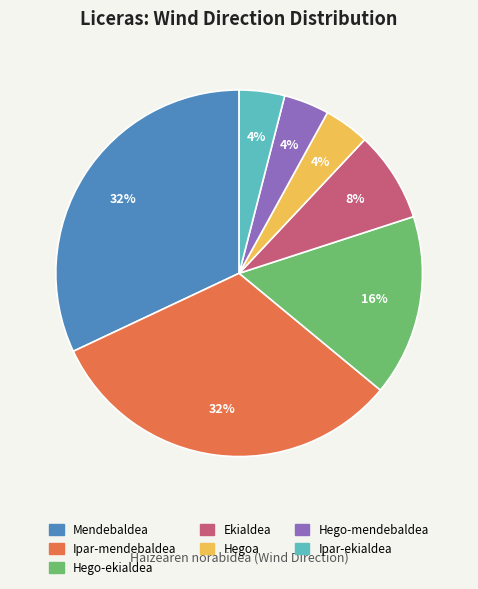

True or false: Hego-ekialdea accounts for 5% of the total.

False